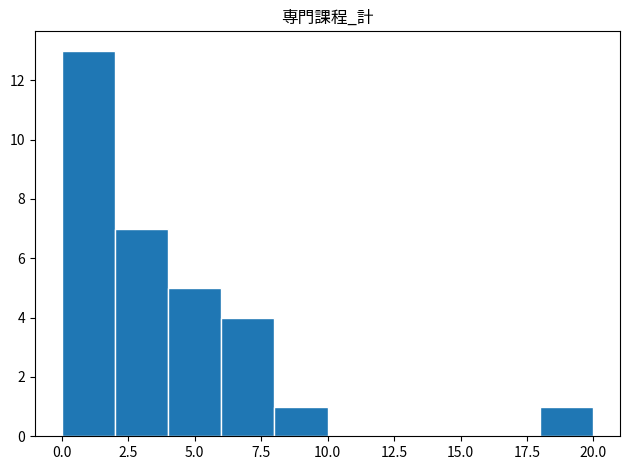

Reading left to right, transcribe this chart: for each bar, give the range it covers on the x-axis and its height. The values are not printed on the chart, so give them approximately, as read against the axis.

0 to 2: 13
2 to 4: 7
4 to 6: 5
6 to 8: 4
8 to 10: 1
10 to 12: 0
12 to 14: 0
14 to 16: 0
16 to 18: 0
18 to 20: 1